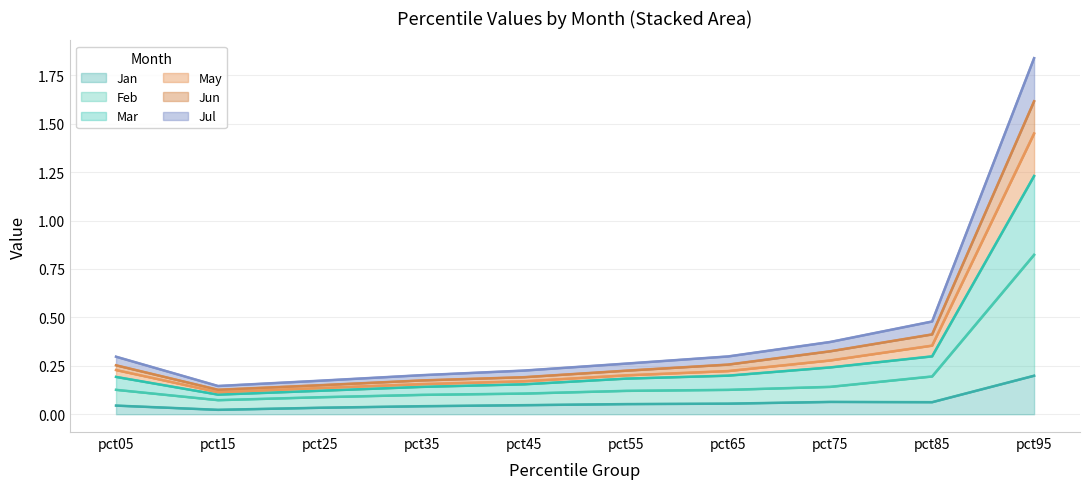

At which category is the sum across all series the highest?

pct95